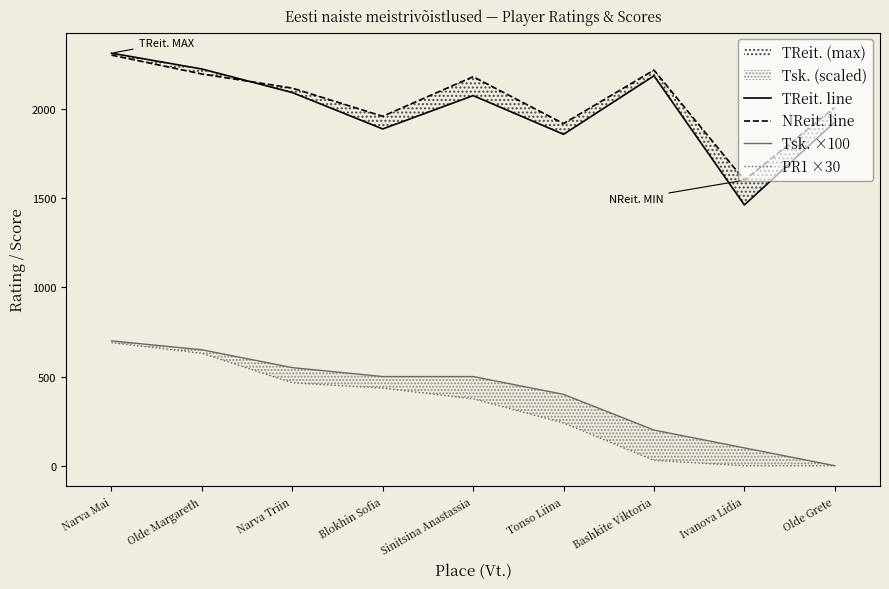

The PR1 ×30 series shows 240 at Tonso Liina. True or false?

True